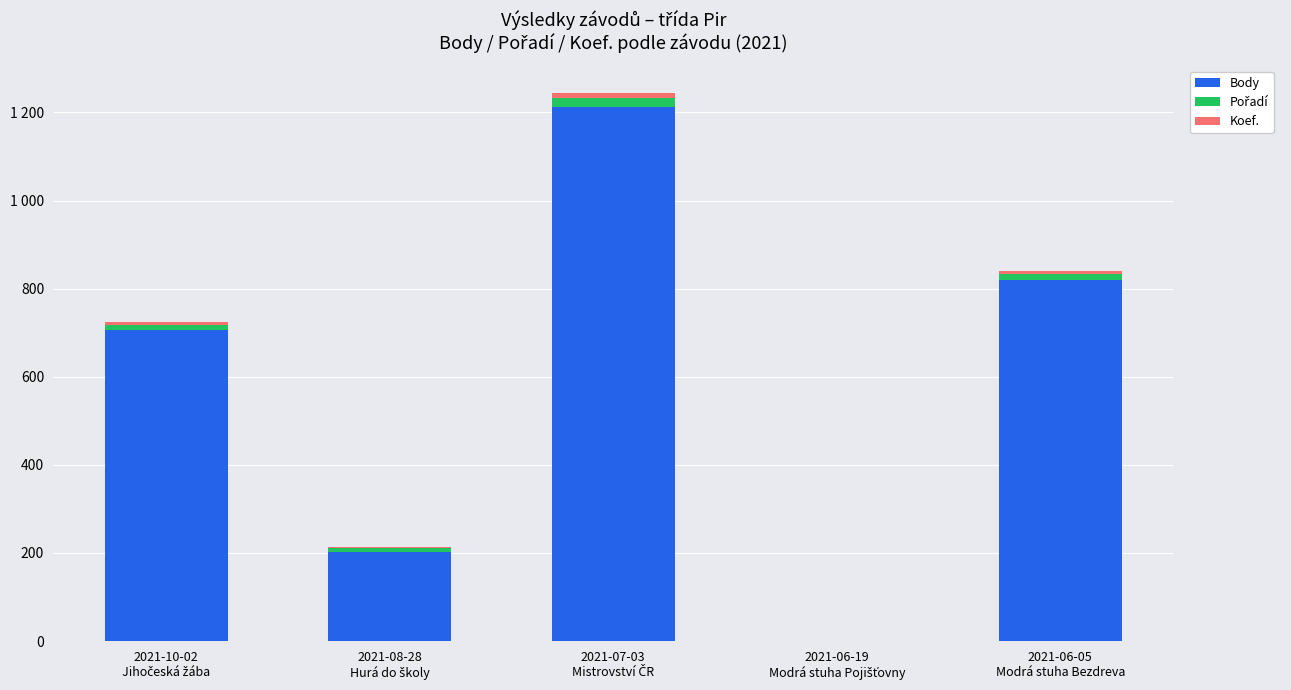

Are the bars horizontal?

No